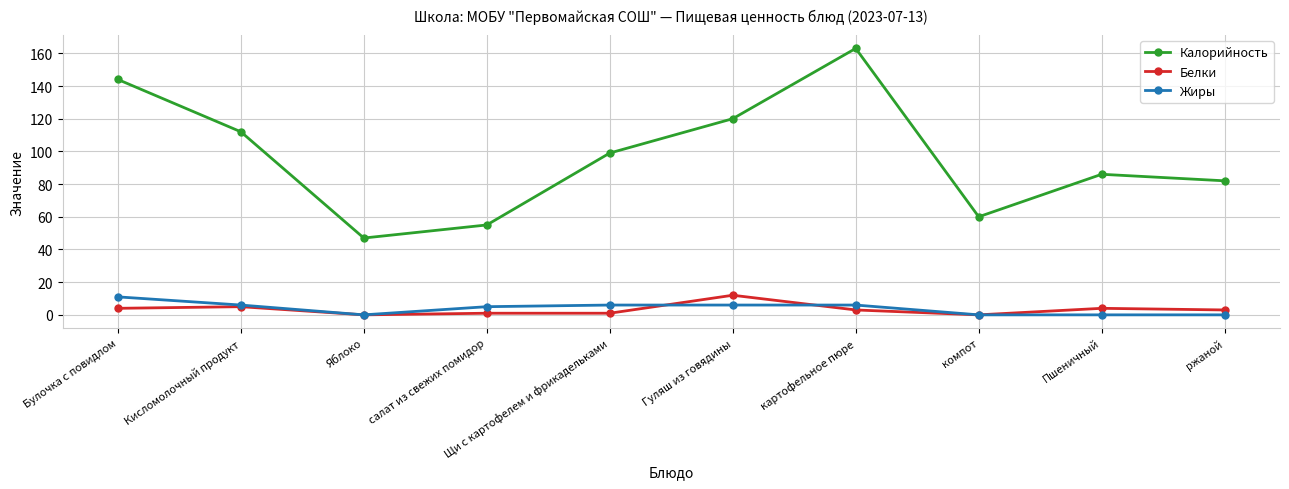

What is the sum of the Белки values at Яблоко and Гуляш из говядины?

12